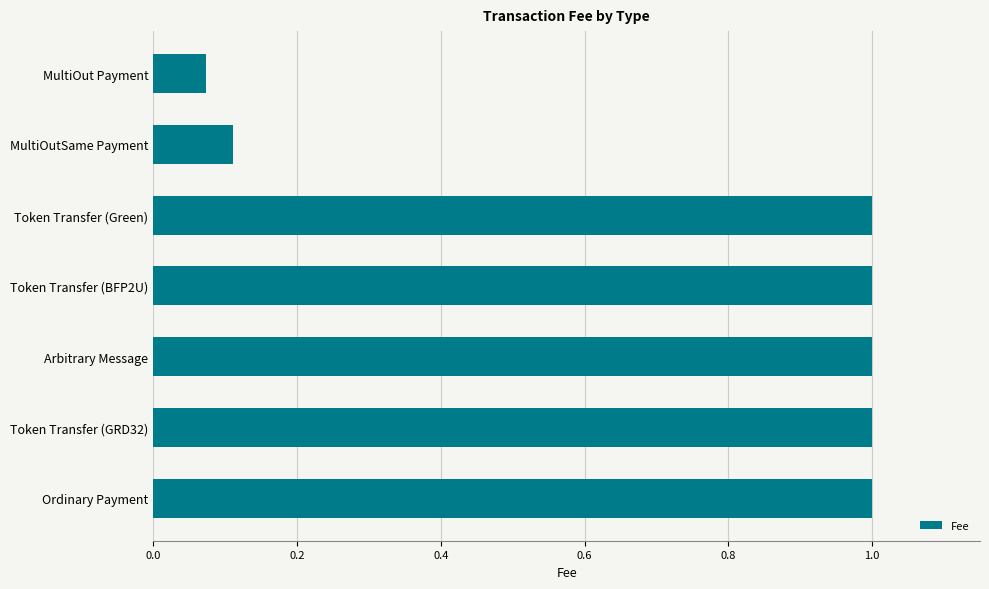

Read the value at Ordinary Payment.

1.0